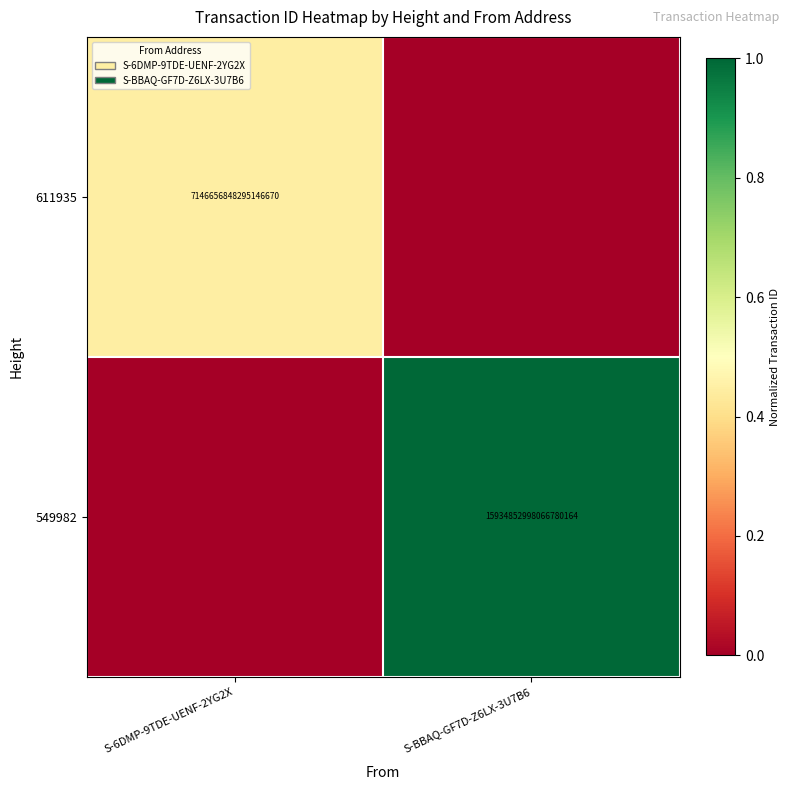

The 549982 series shows 15934852998066780160 at S-BBAQ-GF7D-Z6LX-3U7B6. True or false?

True